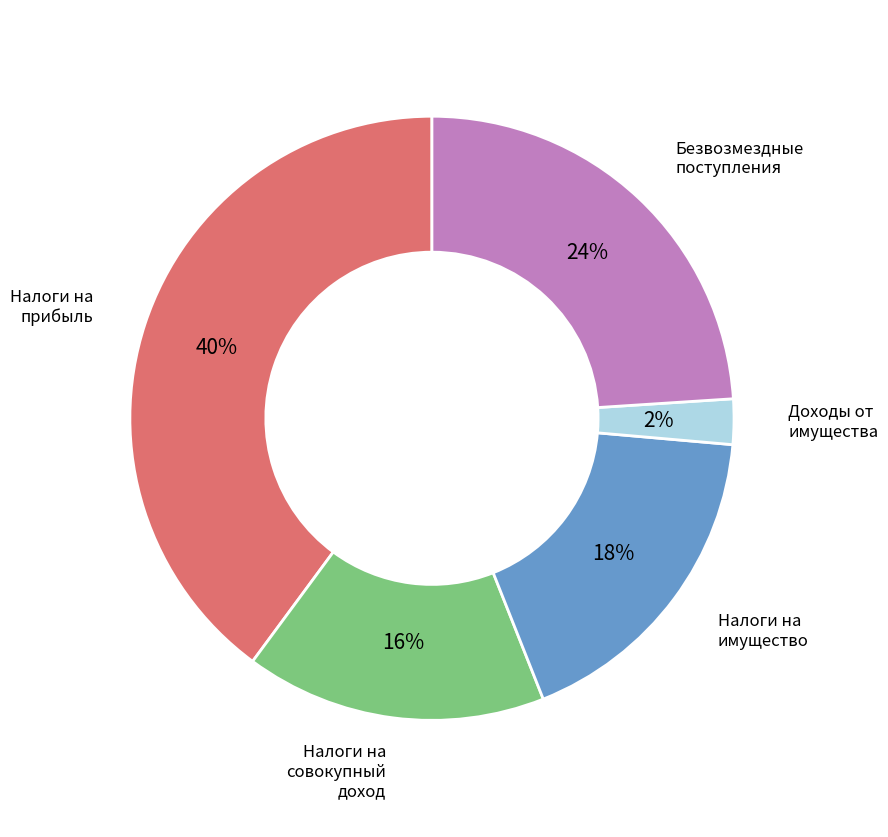

Does any single category account for the majority?

No